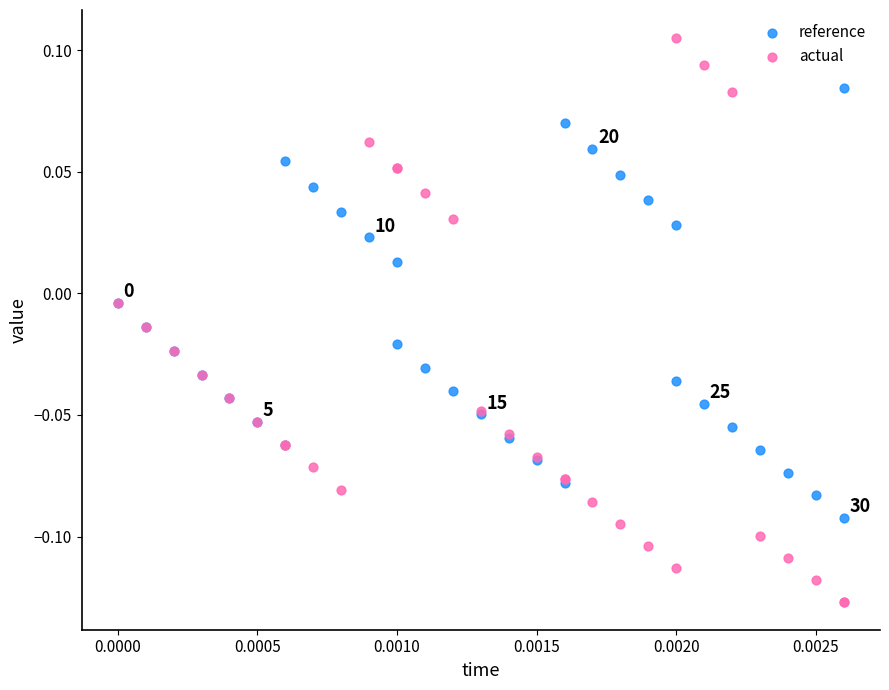

Which series contains the highest Y value?

actual